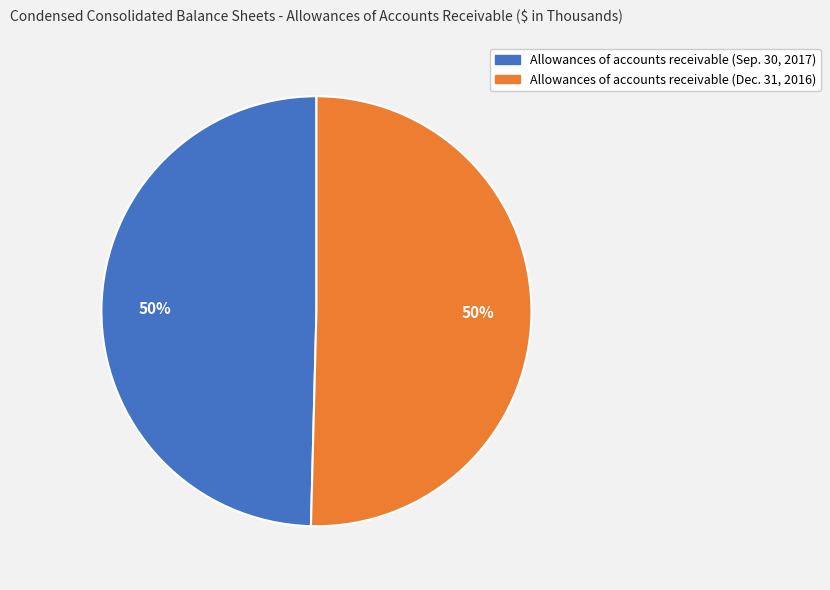

Is it true that Allowances of accounts receivable (Sep. 30, 2017) is 50% of the pie?

True